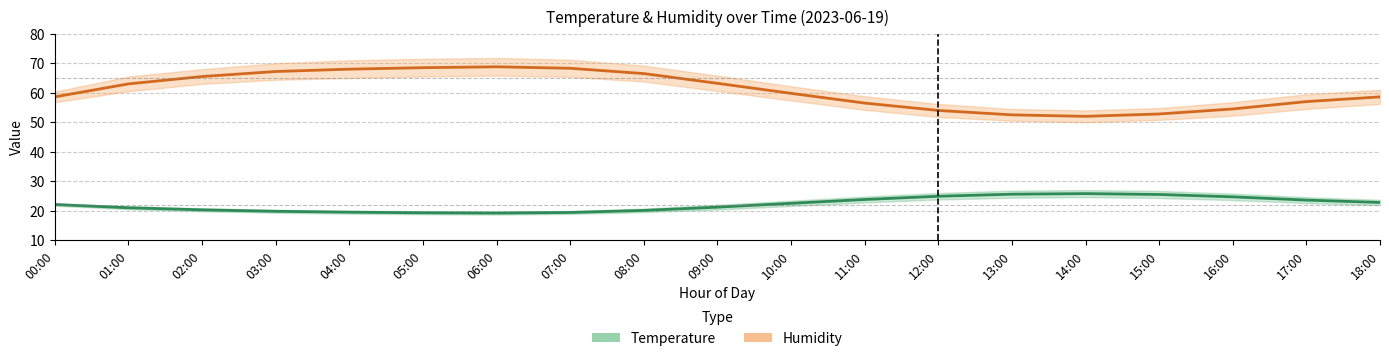

How many data points in Temperature center are above 22?

10